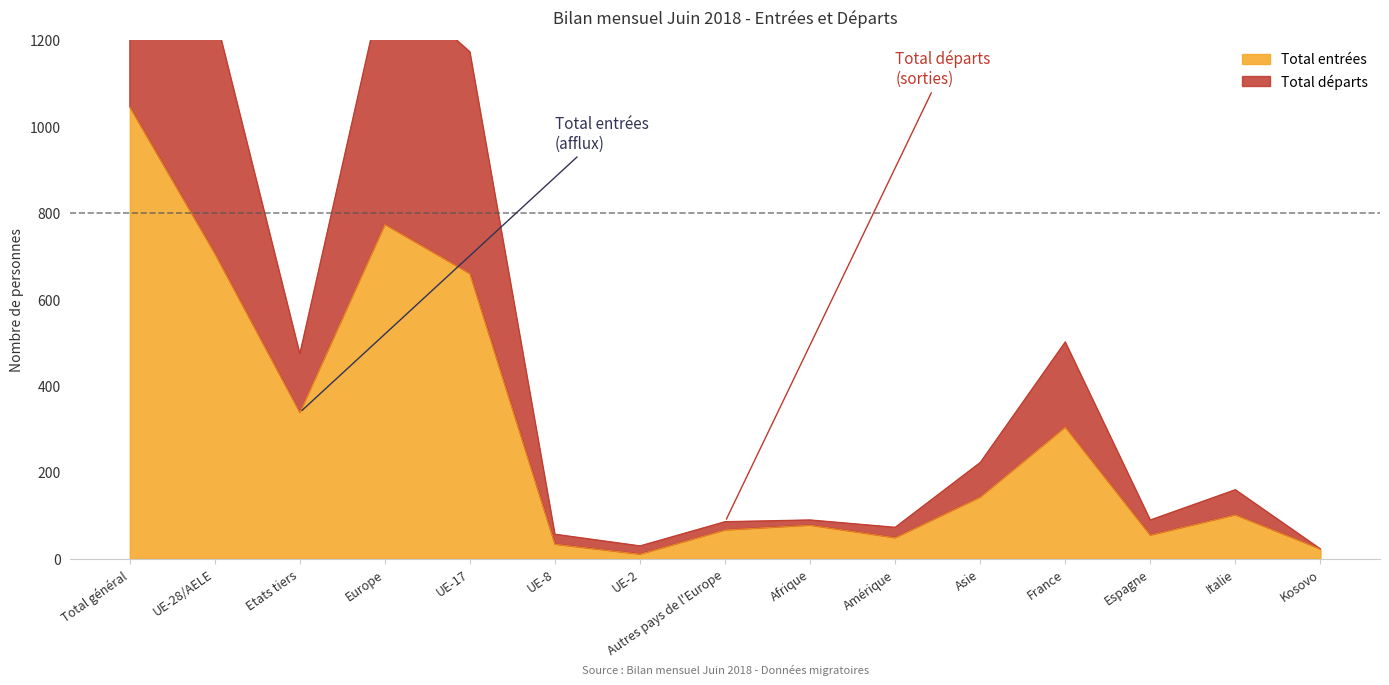

What value does the Total départs series have at Italie, to the nearest 100?

200